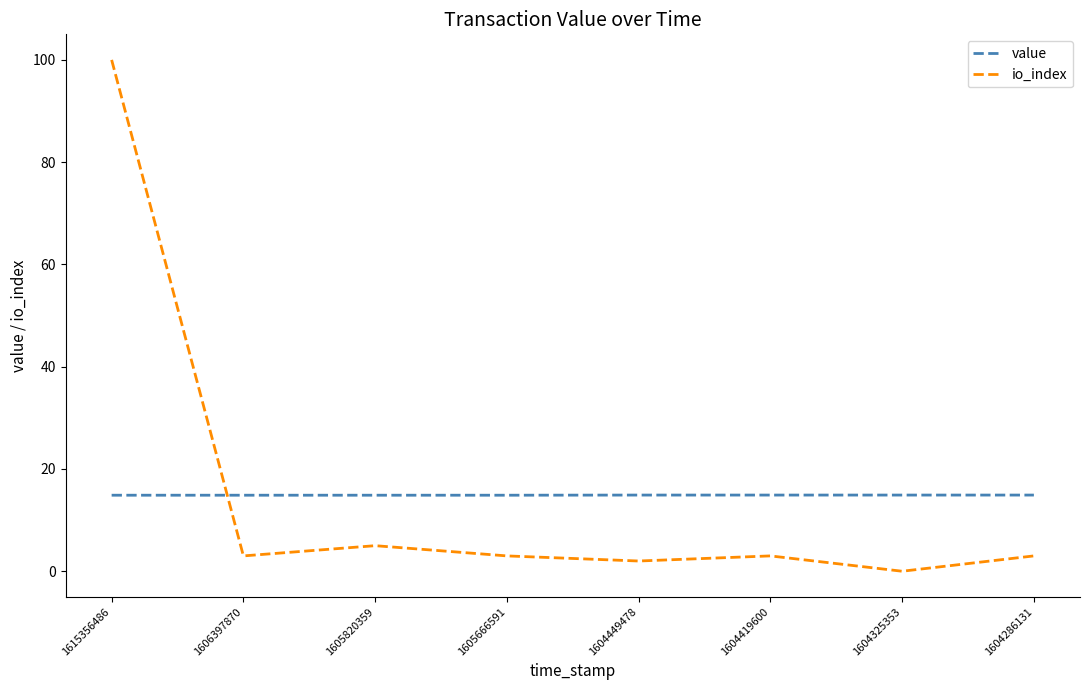

True or false: value and io_index intersect in this chart.

True